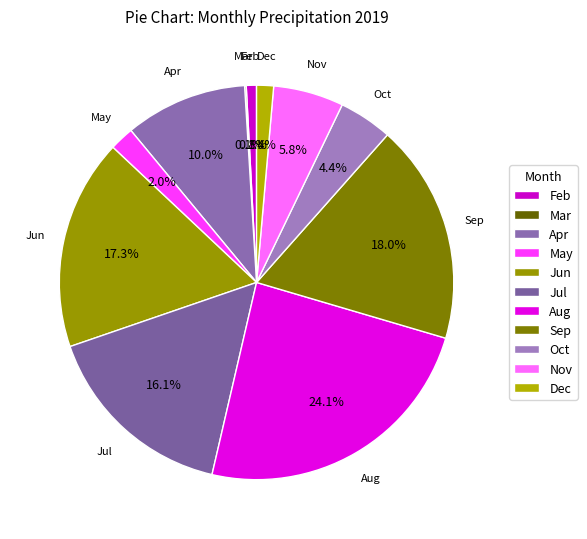

To the nearest percent, what is the difference between the largest and smallest slice percentages?

24%